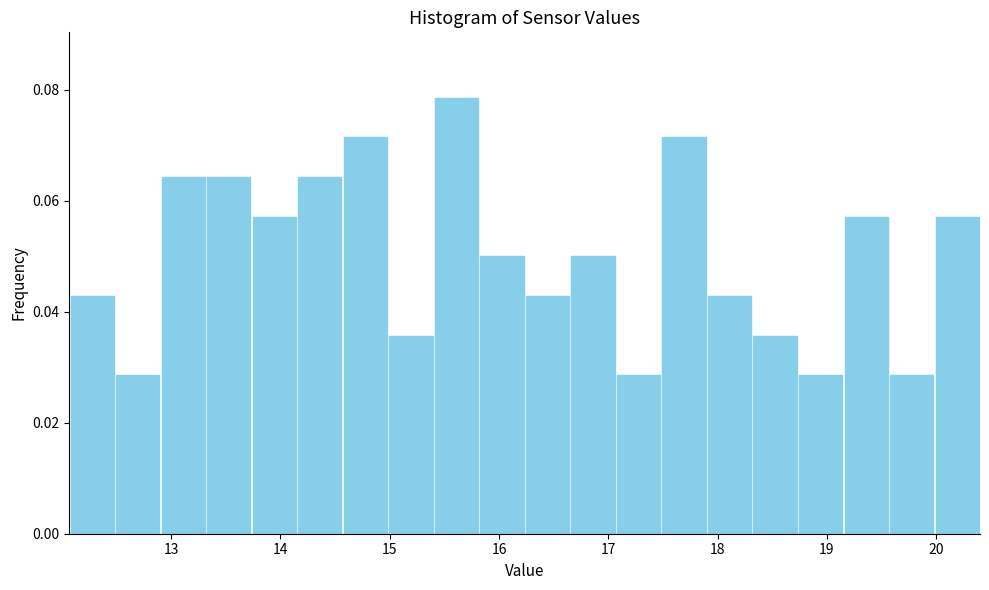

How tall is the bar that spans 15.4 to 15.8 on the x-axis? Neither the bar edges nor the heights are printed on the chart, so give them approximately, as read against the axes.

0.078